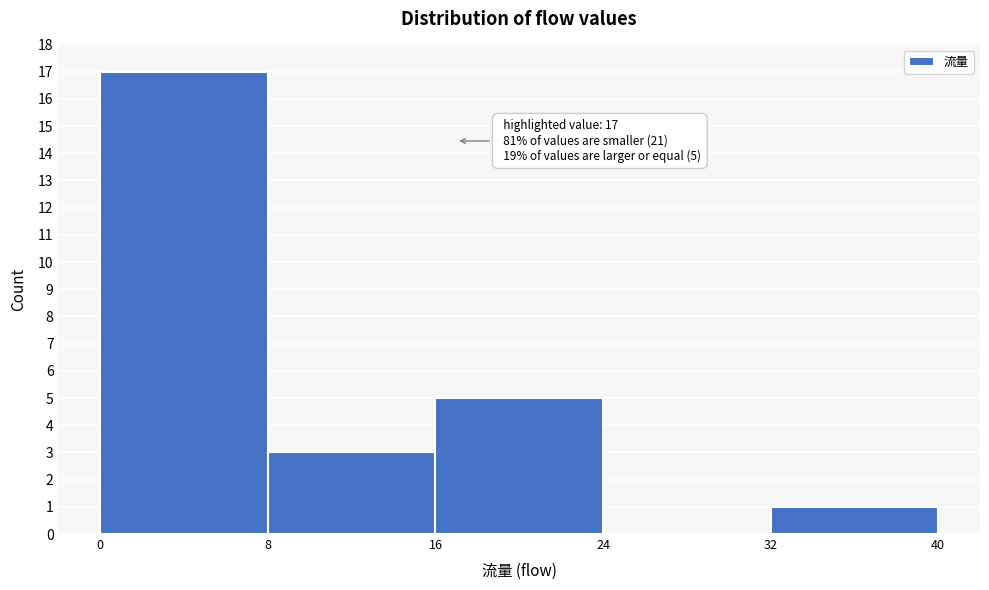

Which range on the x-axis has the tallest bar?

0 to 8